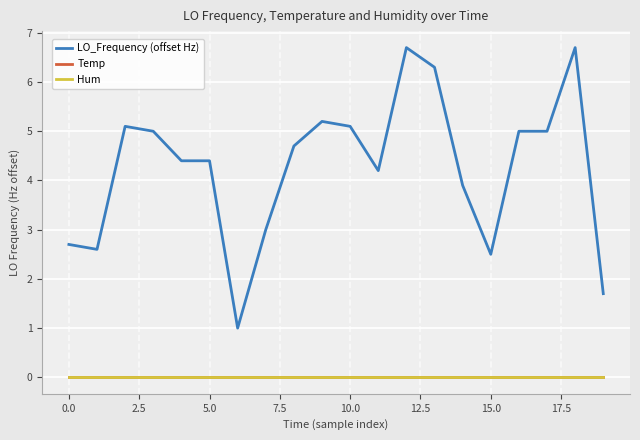

At which category is the sum across all series the highest?

12